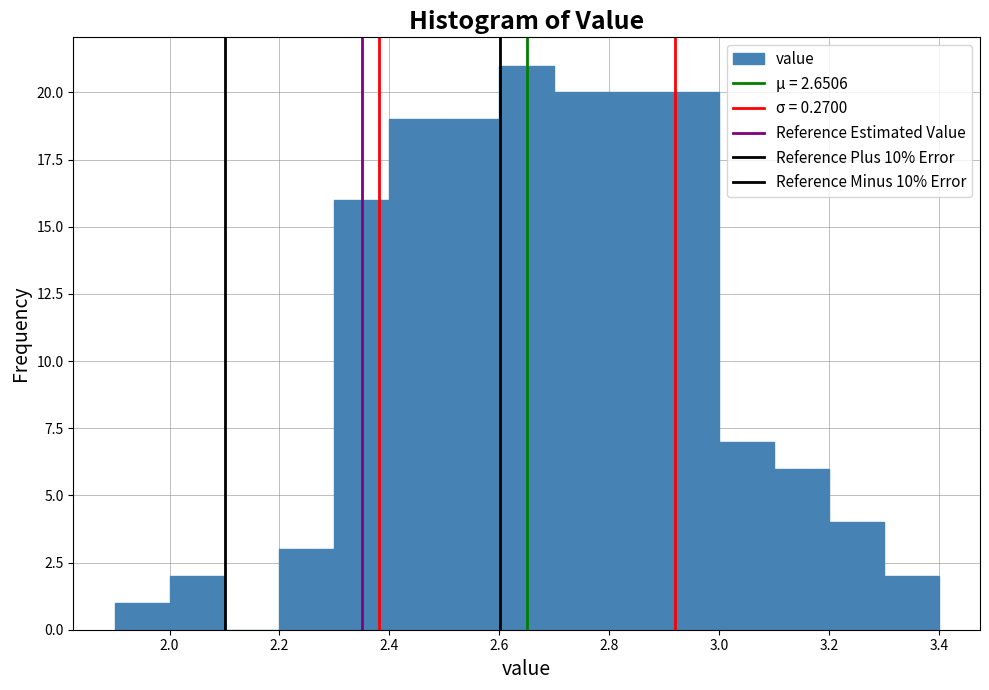

Reading left to right, transcribe this chart: for each bar, give the range it covers on the x-axis and its height. The values are not printed on the chart, so give them approximately, as read against the axis.

1.9 to 2.0: 1
2.0 to 2.1: 2
2.1 to 2.2: 0
2.2 to 2.3: 3
2.3 to 2.4: 16
2.4 to 2.5: 19
2.5 to 2.6: 19
2.6 to 2.7: 21
2.7 to 2.8: 20
2.8 to 2.9: 20
2.9 to 3.0: 20
3.0 to 3.1: 7
3.1 to 3.2: 6
3.2 to 3.3: 4
3.3 to 3.4: 2